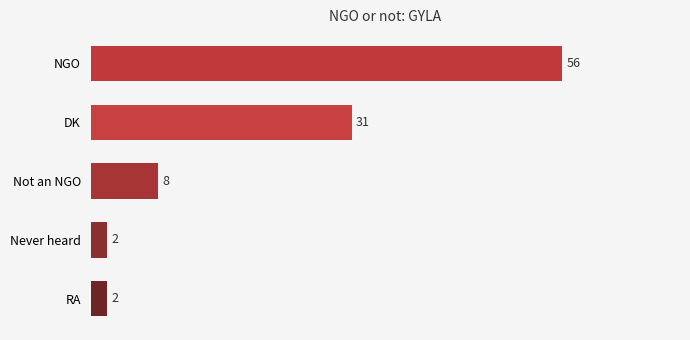

Where is the data nearest to the value 29?

DK